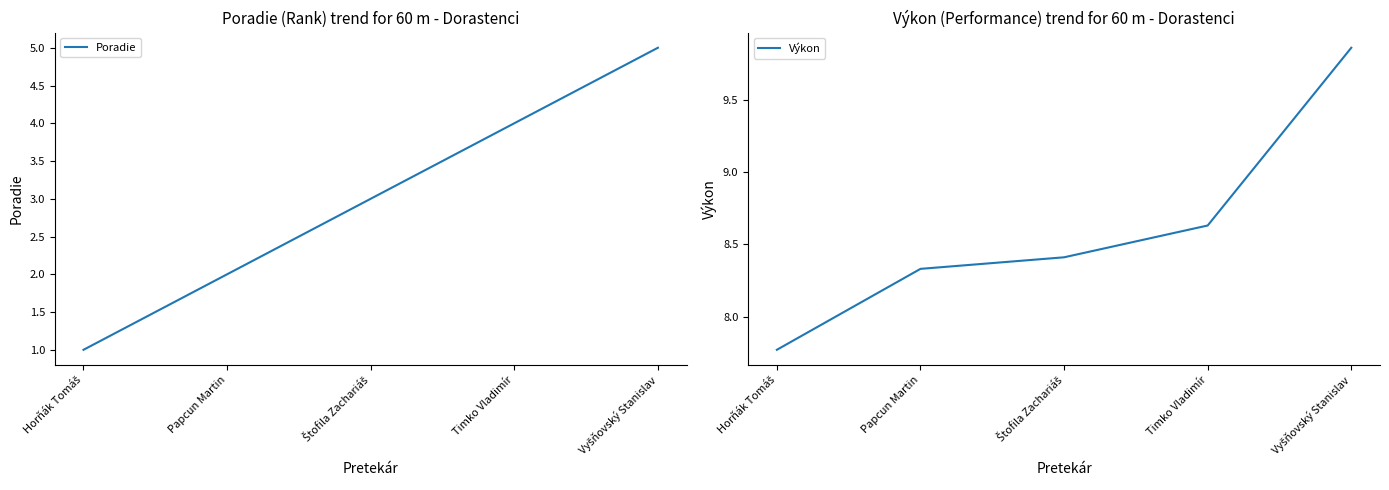

What is the total value across all series at Papcun Martin?

10.3